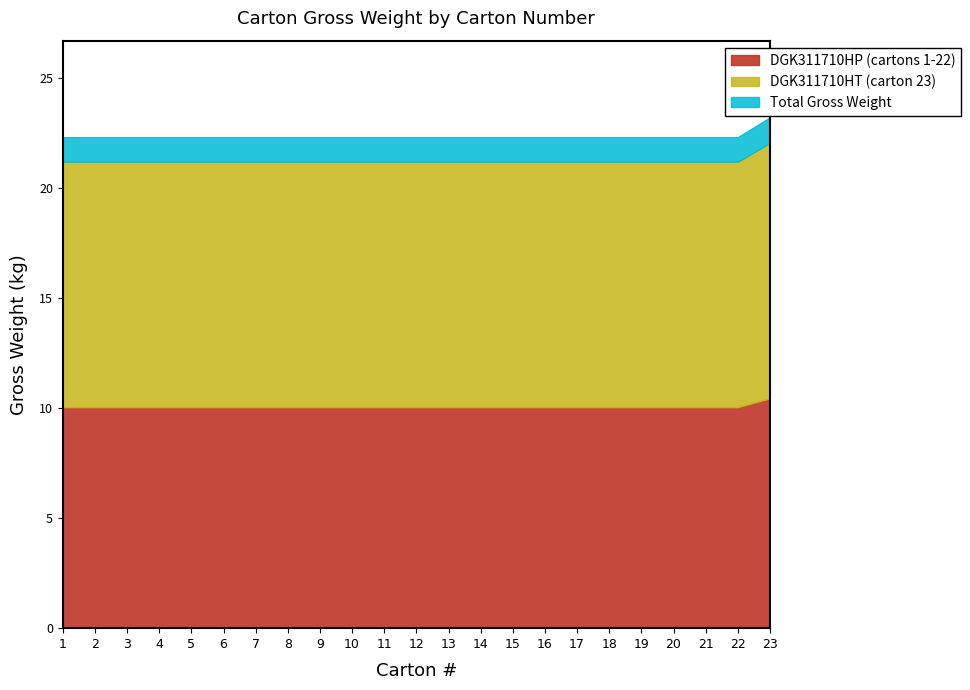

Count the values in the range 22 to 23.

22